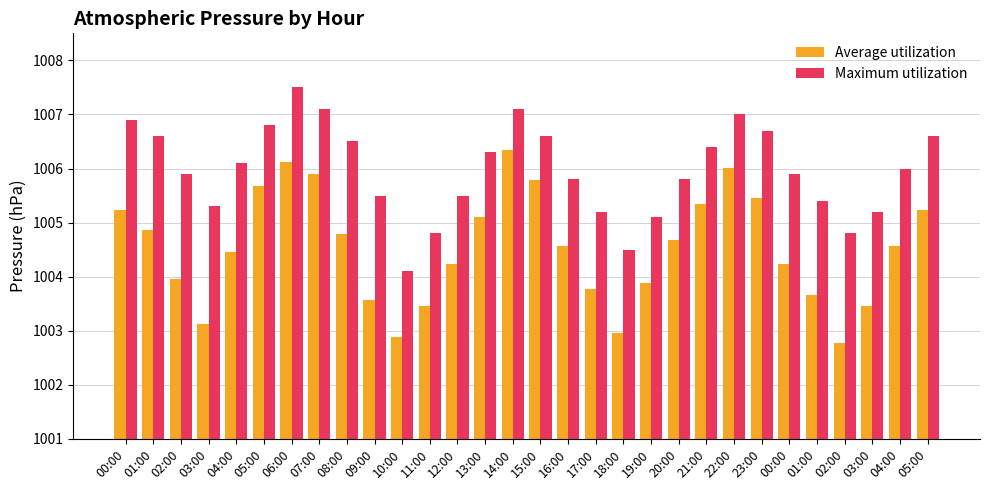

What are all the series names shown in the legend?

Average utilization, Maximum utilization